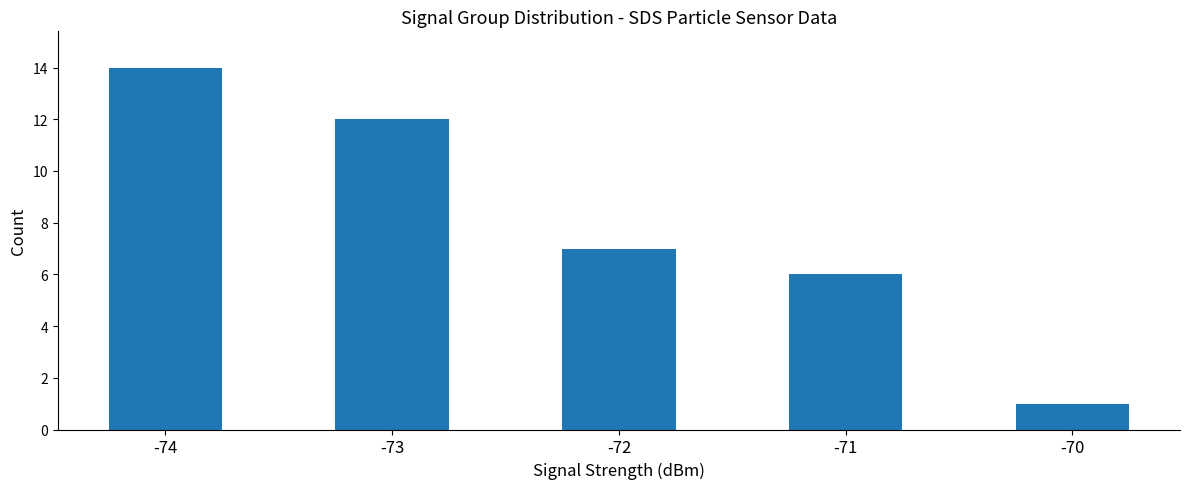

How many bars are there in total?

5